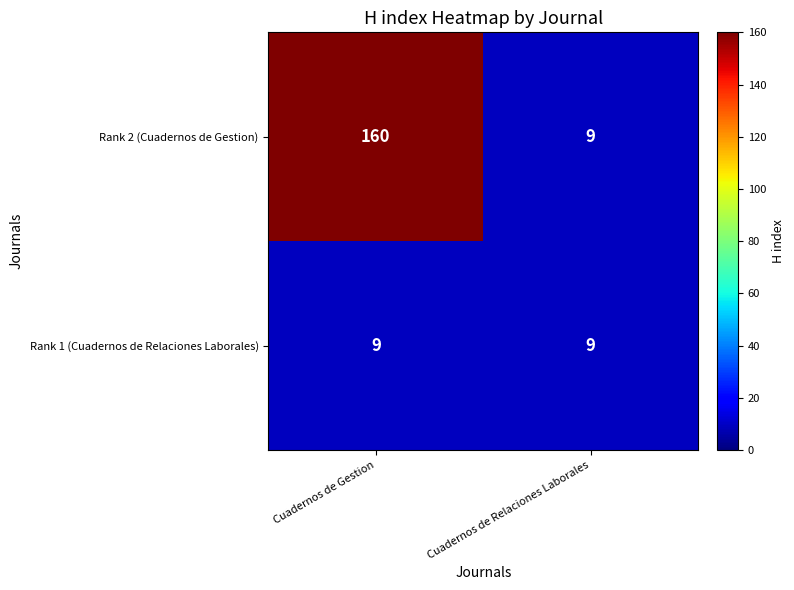

Which category has the highest value in the Rank 2 (Cuadernos de Gestion) series?

Cuadernos de Gestion